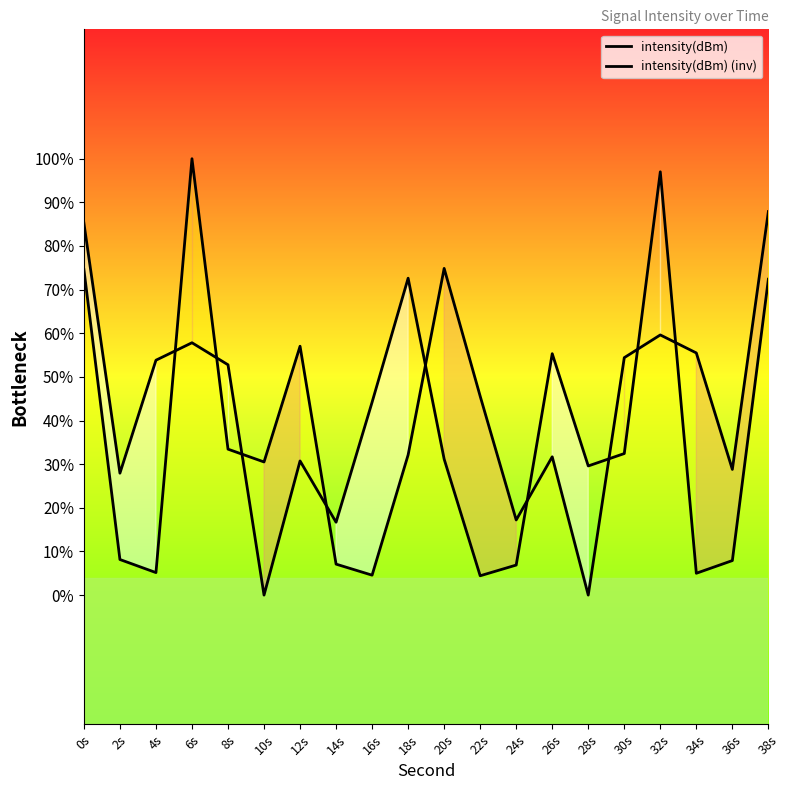

How many values in the intensity(dBm) (inv) series exceed -129?

9